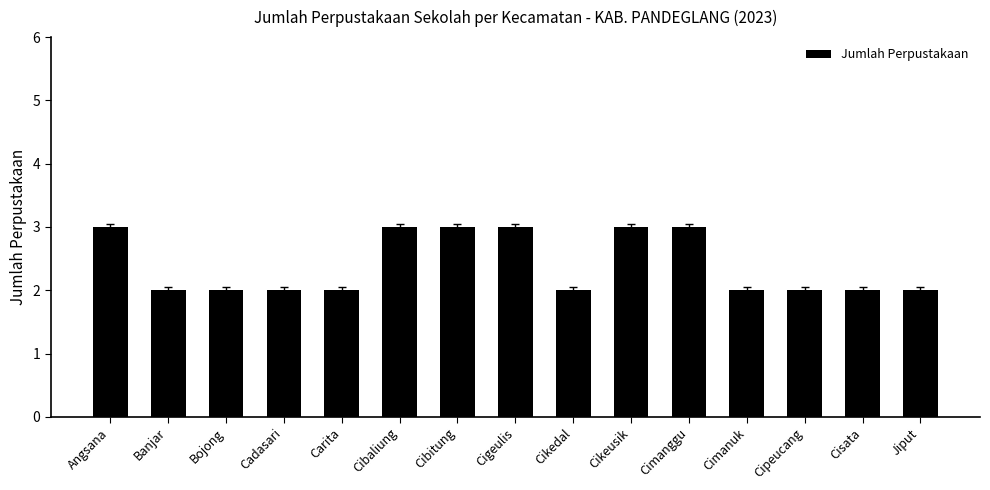

What is the maximum value shown in the chart?

3